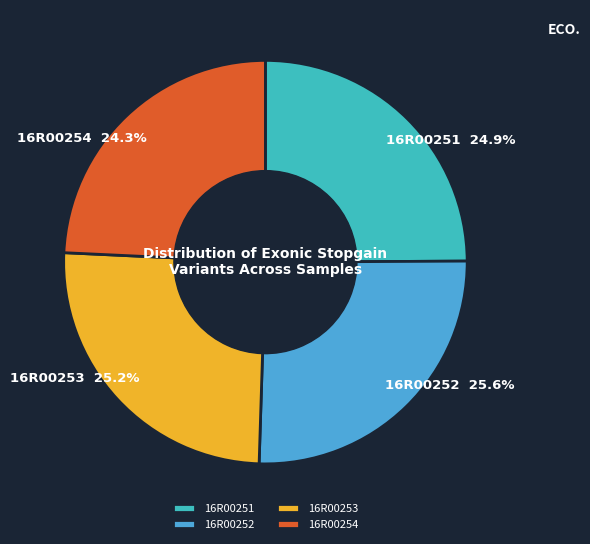

Which slice is the smallest?

16R00254